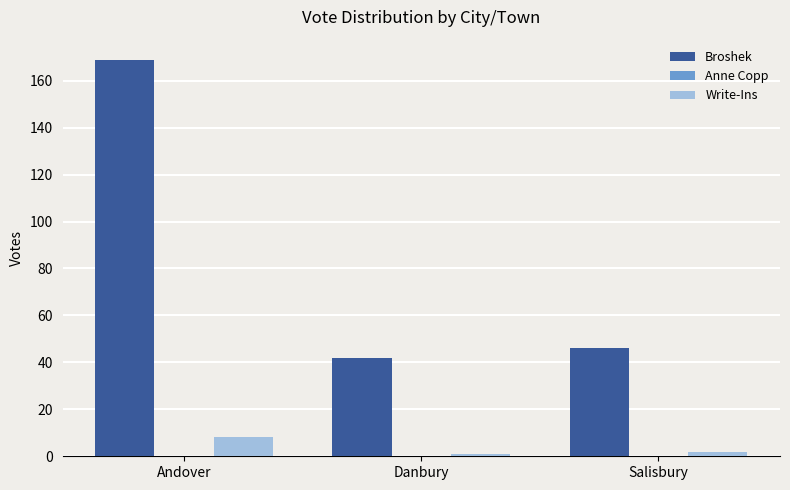

How many categories are shown in the chart?

3